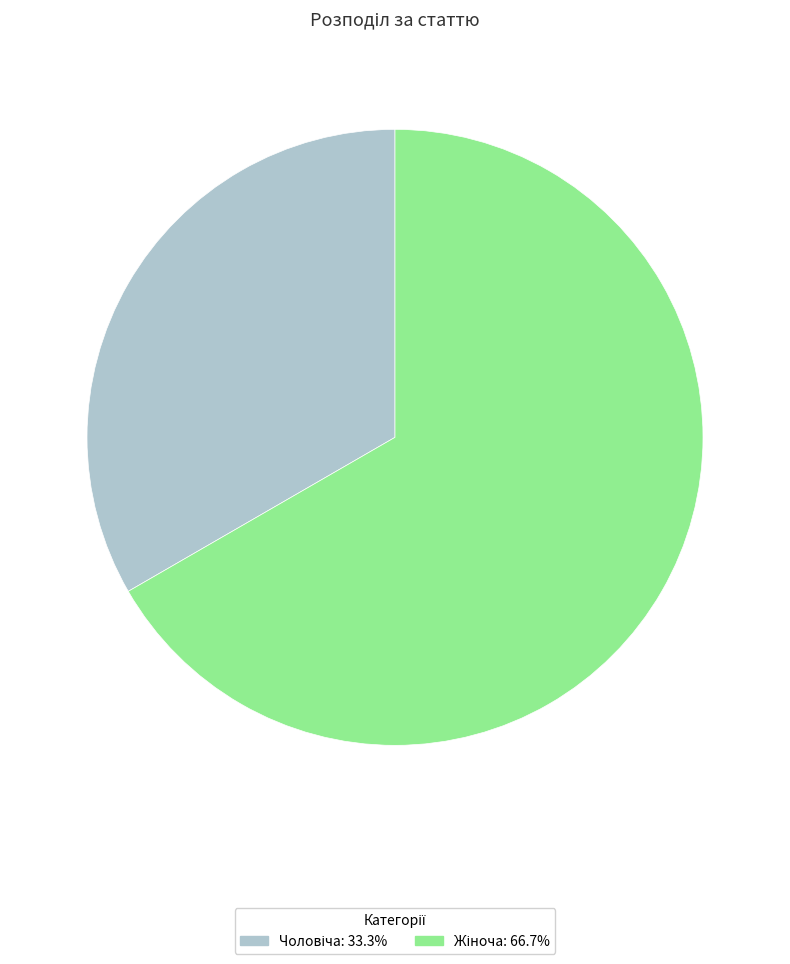

Does any single category account for the majority?

Yes